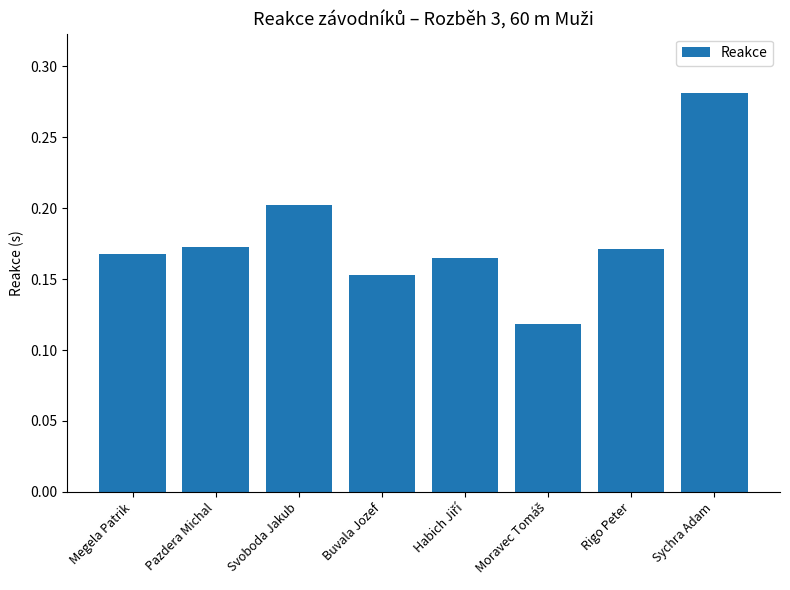

Is it true that the value at Buvala Jozef is 0.2?

True